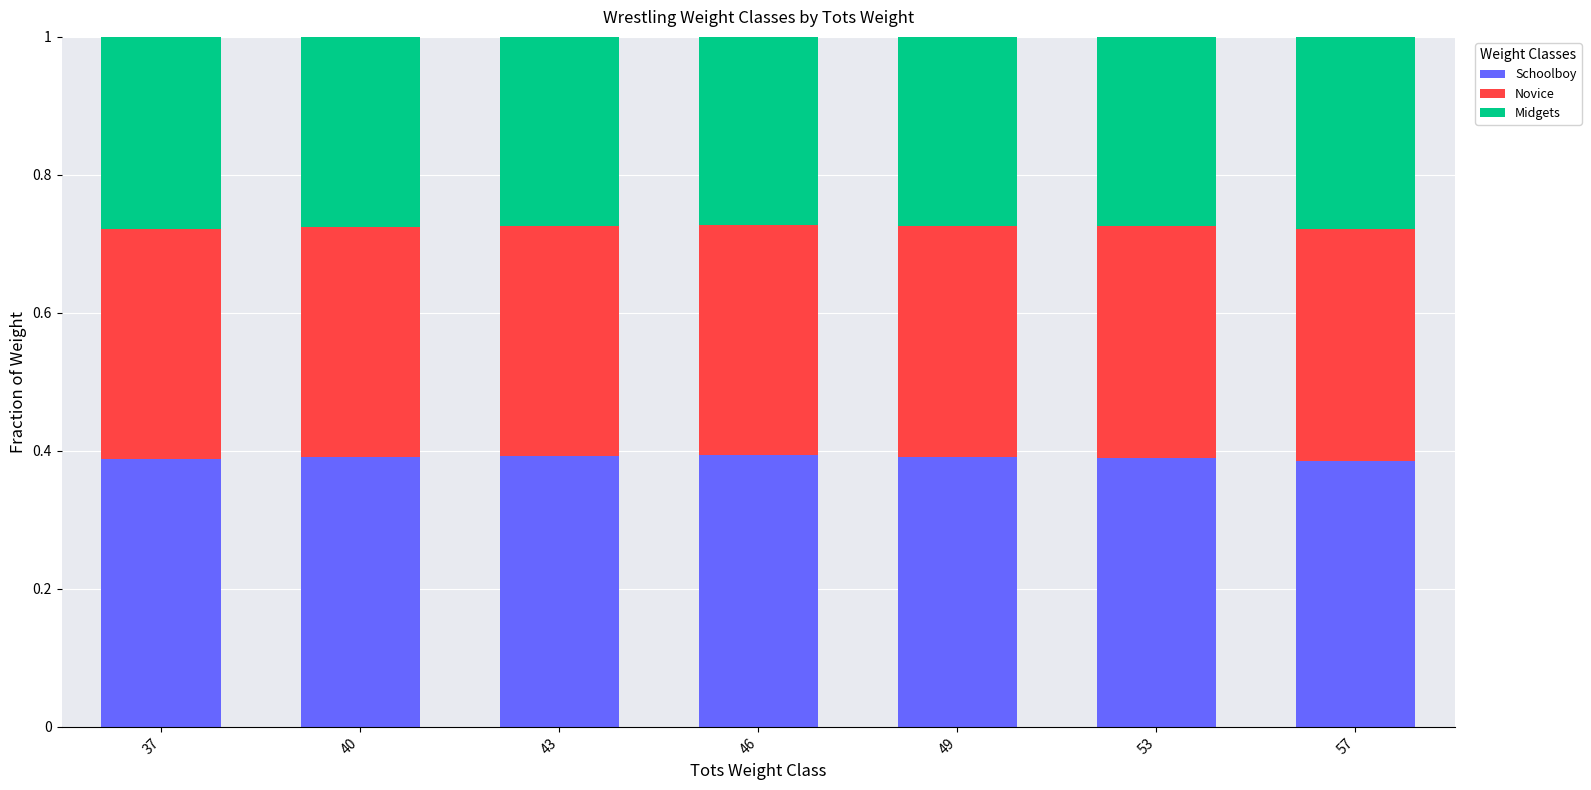

What is the sum of all Schoolboy values?

2.7